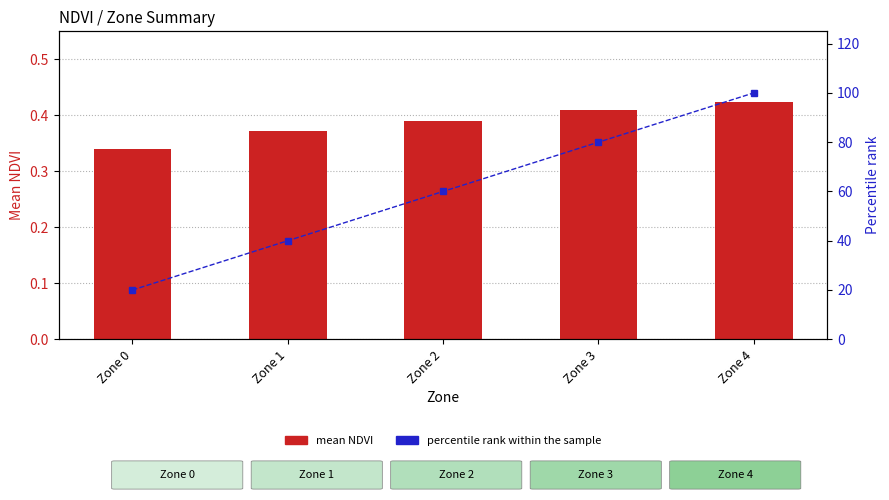

The value of percentile rank within the sample at Zone 3 is 55.5. True or false?

False